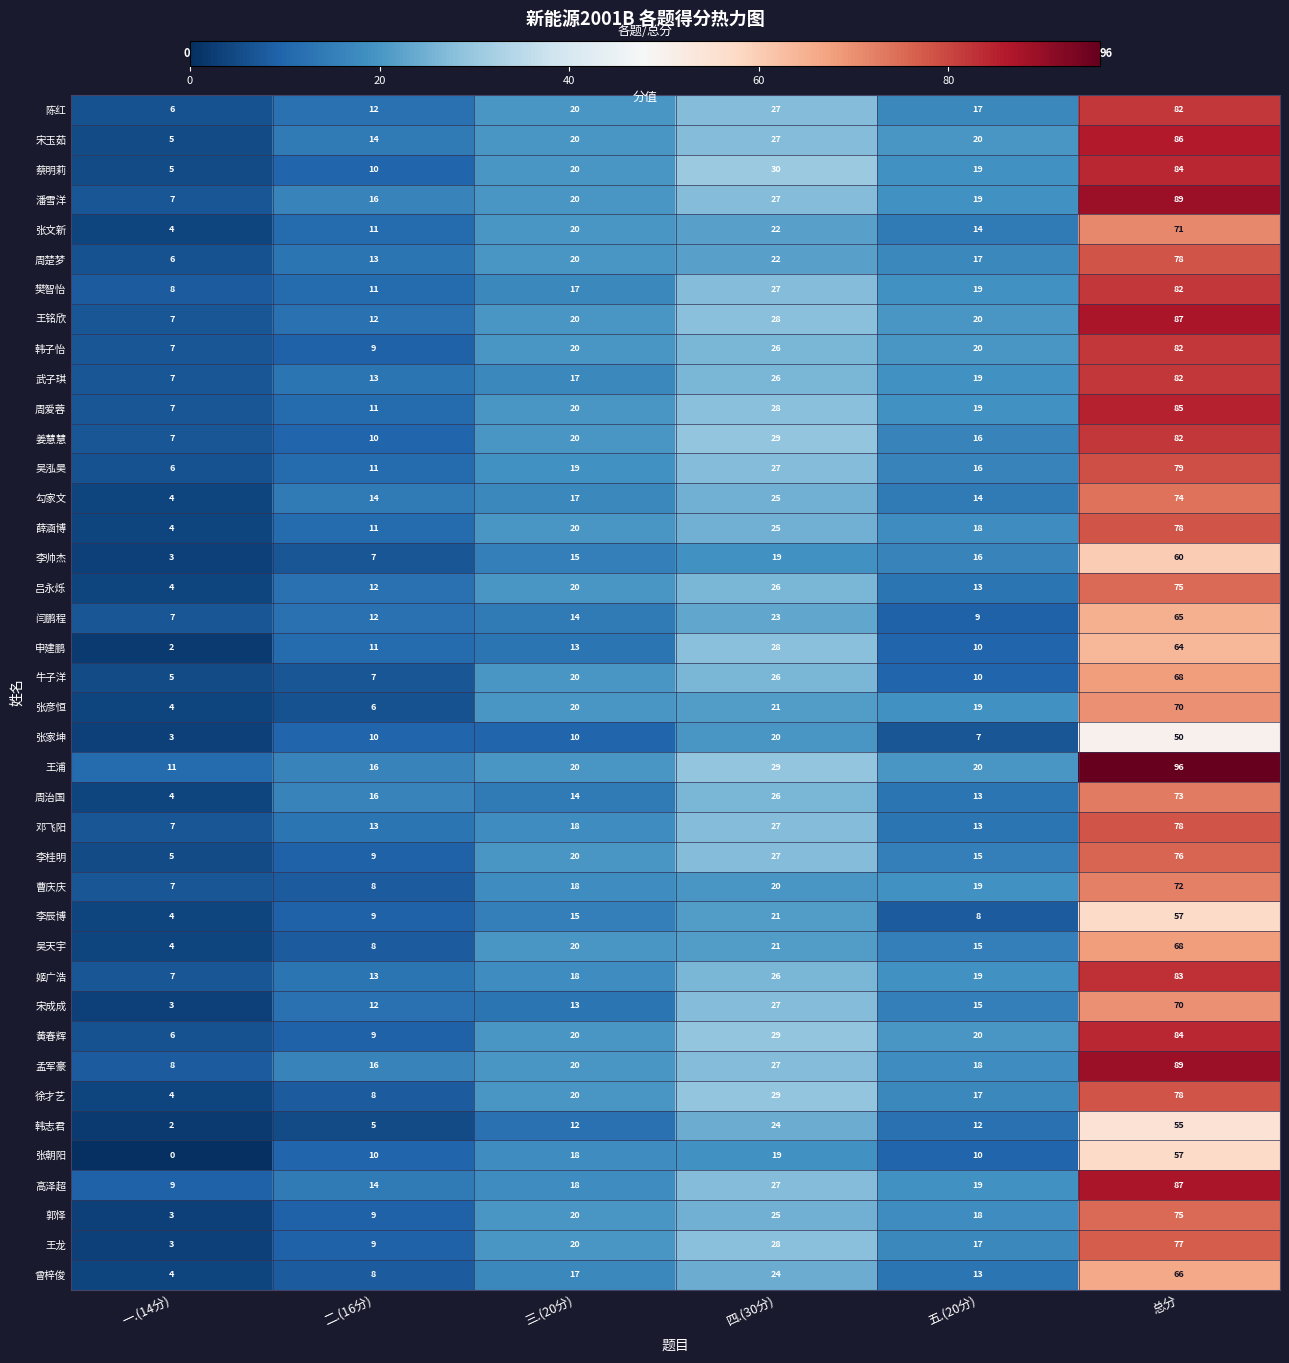

List the labels in order of 吴泓昊 value, largest first.

总分, 四.(30分), 三.(20分), 五.(20分), 二.(16分), 一.(14分)